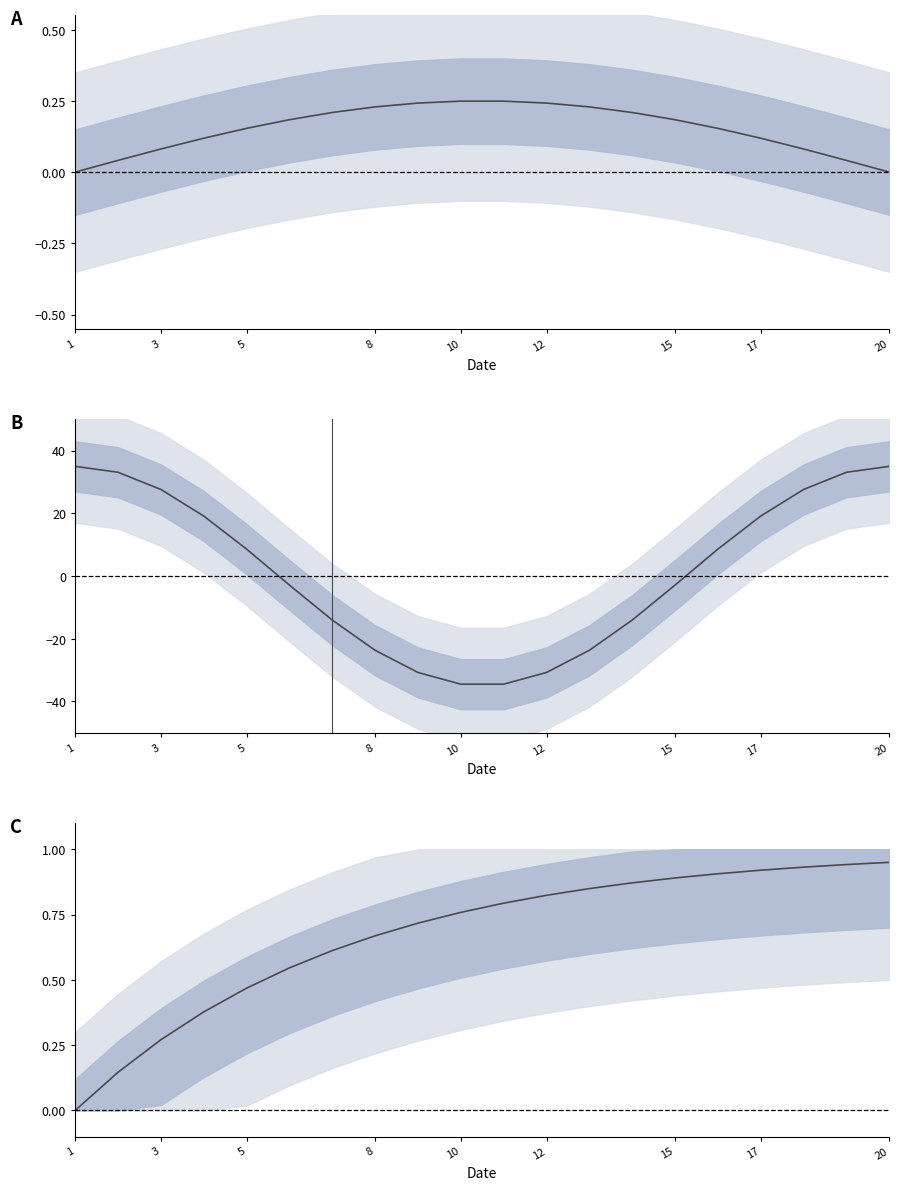

What is the sum of the values at 12 and 17?

1.8